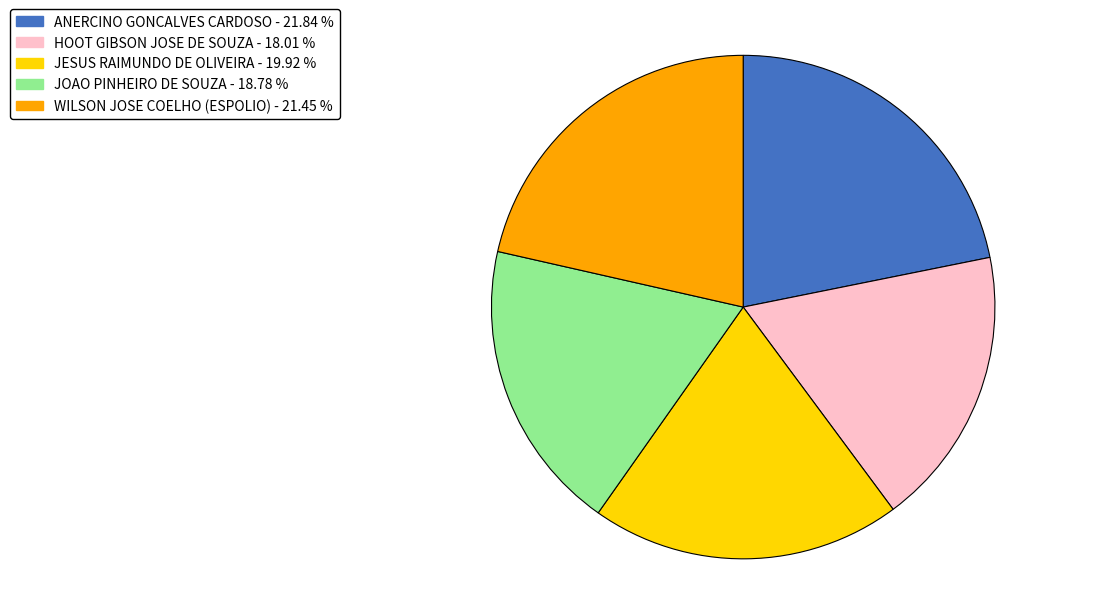

Which category has the smallest portion of the pie?

HOOT GIBSON JOSE DE SOUZA